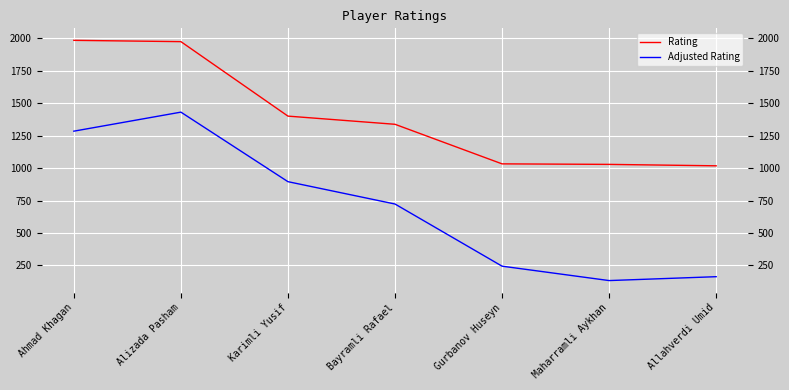

Reading right to left, list all the values displayed in this chart.

Rating: 1018.0	1029.0	1033.0	1338.0	1401.0	1975.0	1985.0
Adjusted Rating: 163.4	133.5	244.5	723.5	895.8	1431.7	1285.0